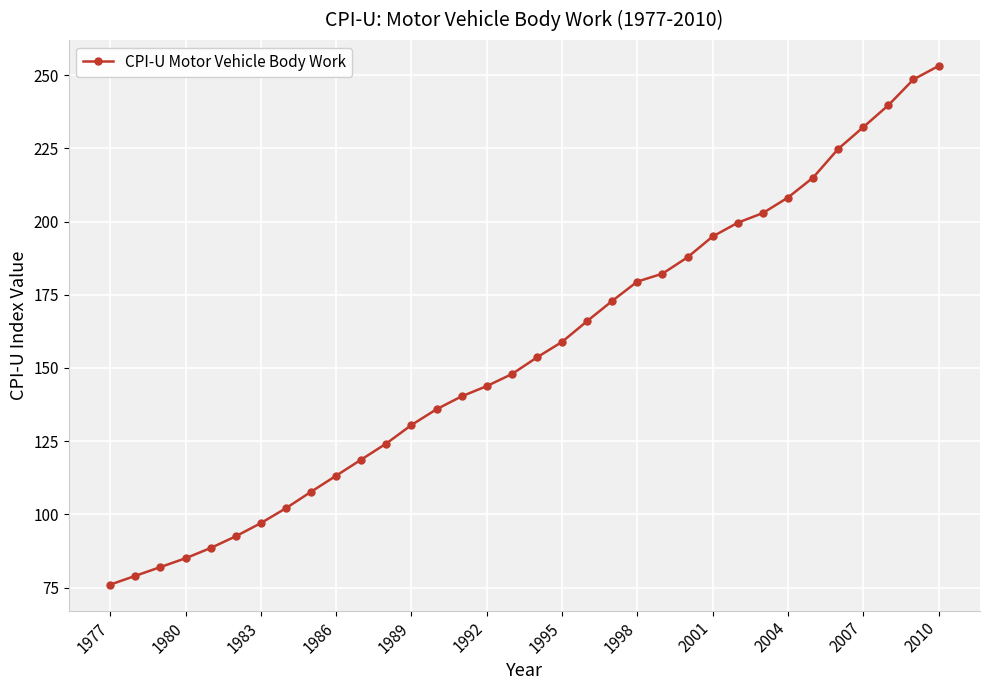

Reading left to right, transcribe all the data shown in this chart.

76.0	79.0	82.0	85.0	88.5	92.5	97.0	102.1	107.7	113.2	118.7	124.2	130.5	135.9	140.3	143.8	147.9	153.6	158.9	166.0	172.9	179.5	182.2	187.8	194.9	199.6	202.9	208.2	215.0	224.8	232.2	239.7	248.5	253.1